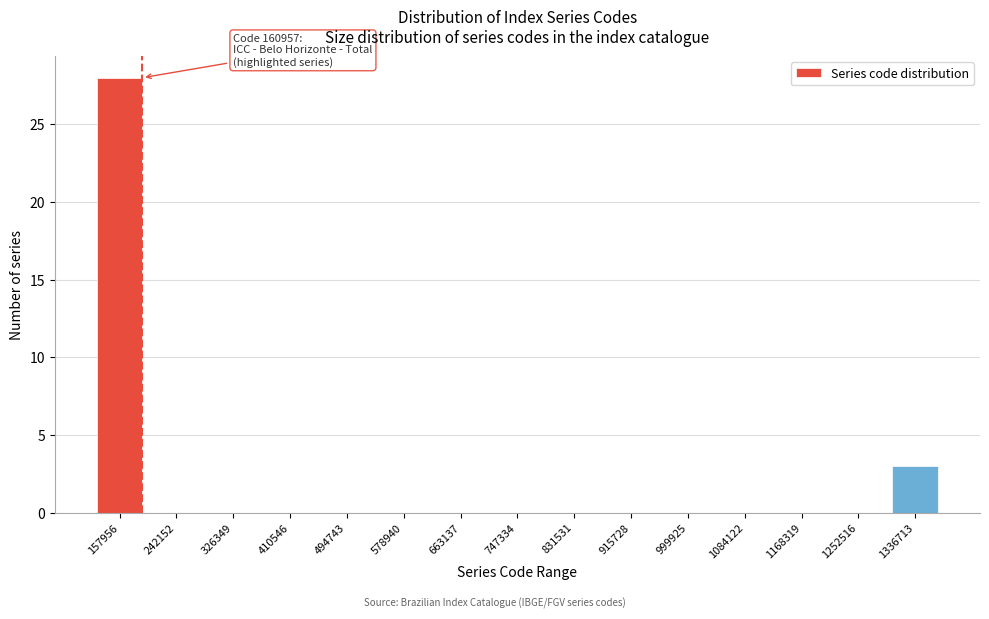

Reading right to left, extract all data points from this chart.

1336713=3	1252516=0	1168319=0	1084122=0	999925=0	915728=0	831531=0	747334=0	663137=0	578940=0	494743=0	410546=0	326349=0	242152=0	157956=28